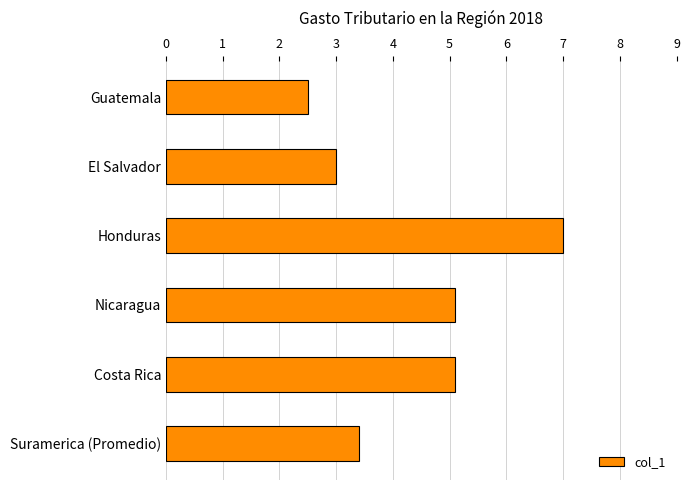

Where is the data nearest to the value 4?

Suramerica (Promedio)